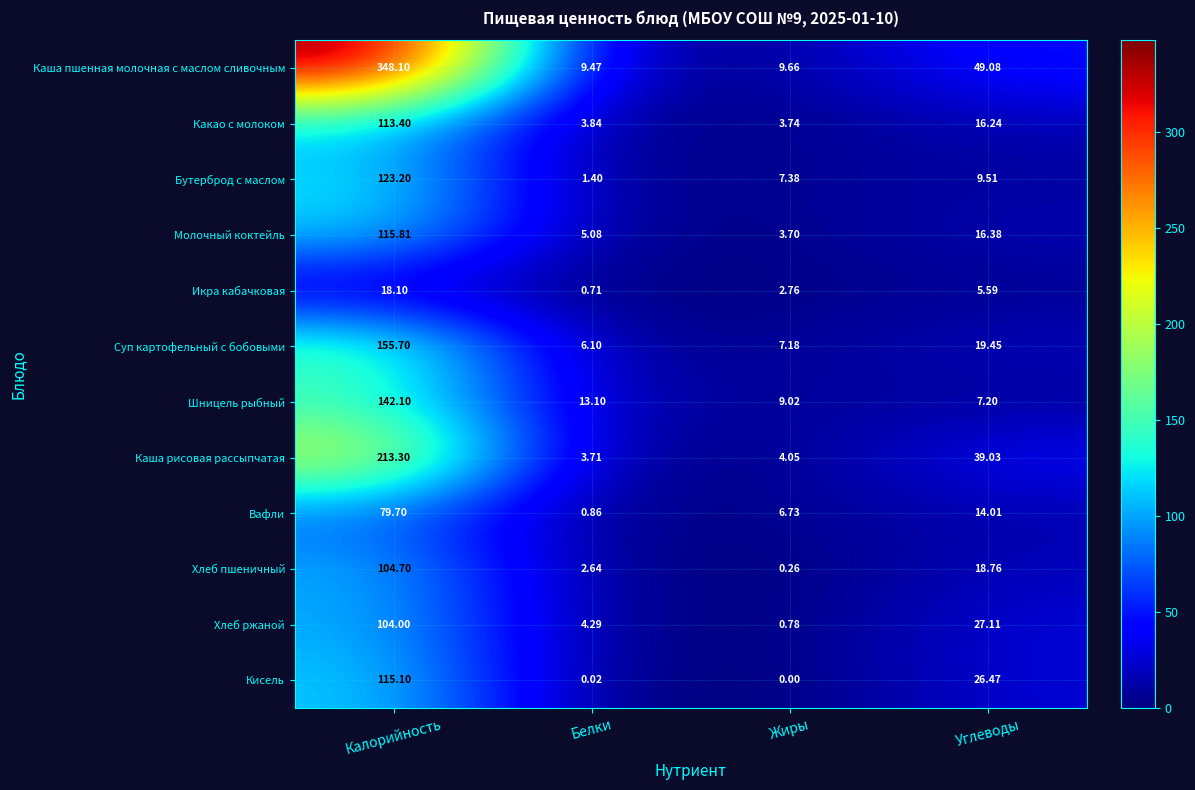

Which series has the largest range (max minus min)?

Каша пшенная молочная с маслом сливочным